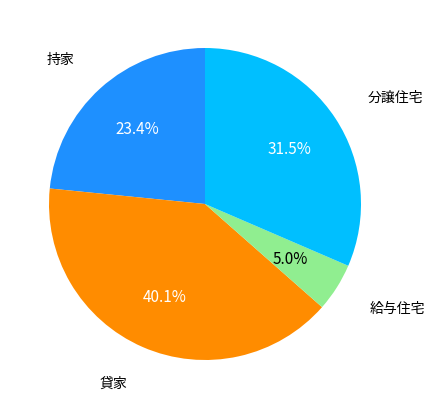

Does any single category account for the majority?

No